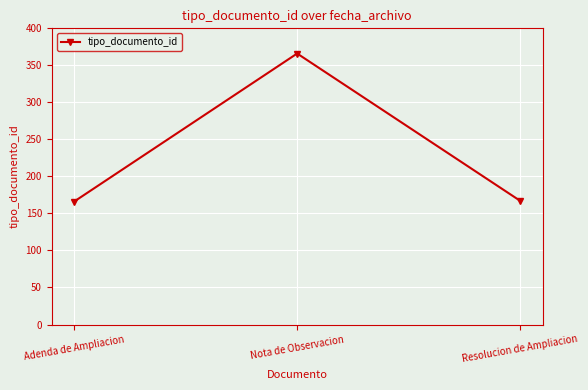

What is the ratio of the value at Adenda de Ampliacion to the value at Resolucion de Ampliacion?

1.0